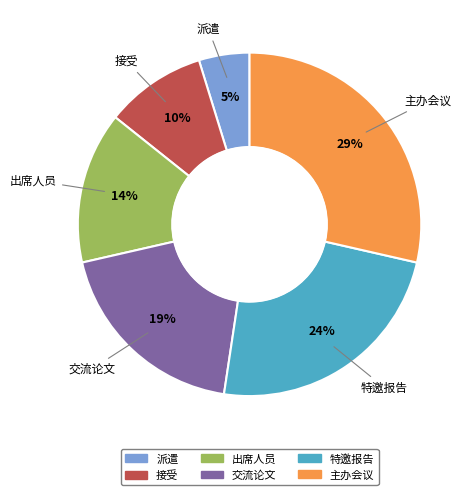

Which has a higher value, 特邀报告 or 交流论文?

特邀报告